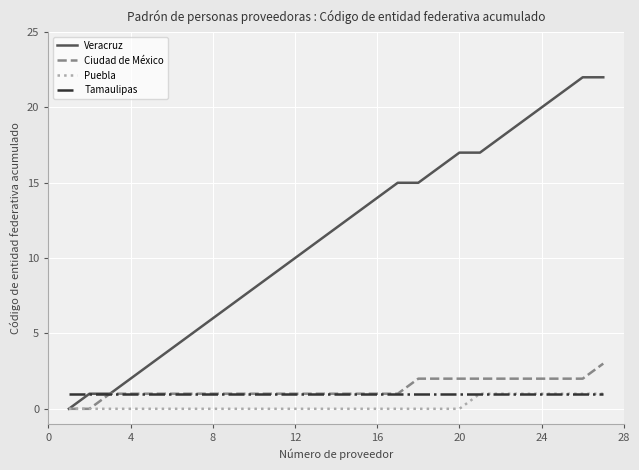

Which series has the largest range (max minus min)?

Veracruz